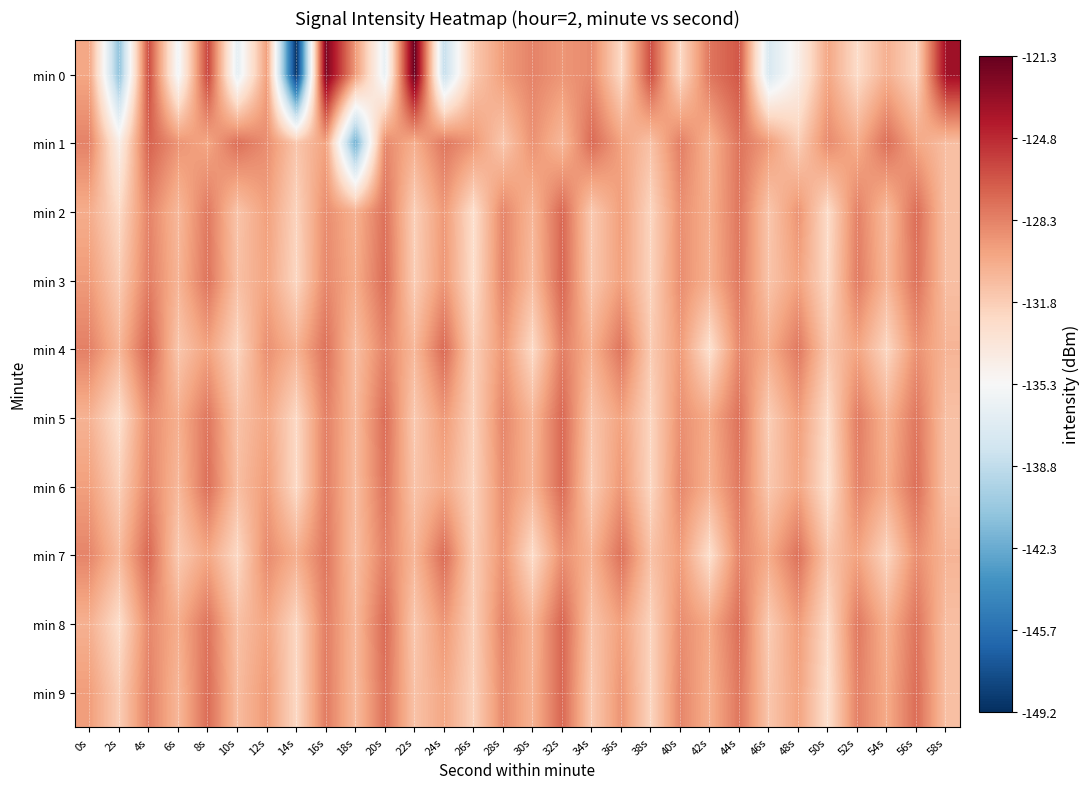

What is the difference between the highest and lowest values at 26s?

3.7